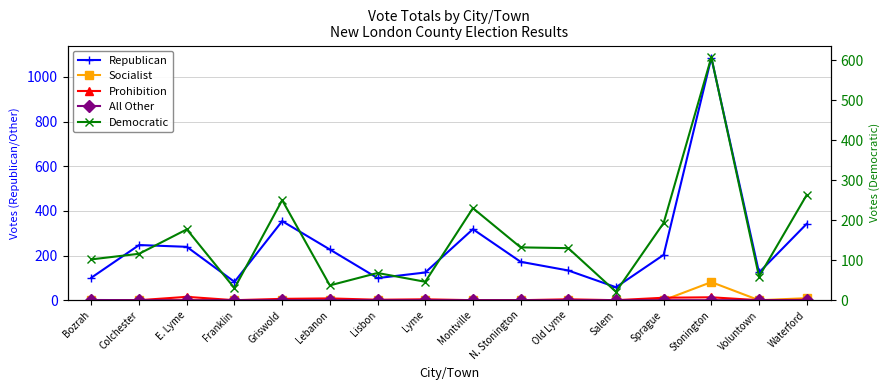

Reading left to right, what are all the values shown in this chart?

Republican: Bozrah=101	Colchester=247	E. Lyme=239	Franklin=82	Griswold=354	Lebanon=227	Lisbon=99	Lyme=124	Montville=318	N. Stonington=172	Old Lyme=133	Salem=58	Sprague=203	Stonington=1086	Voluntown=124	Waterford=342
Socialist: Bozrah=0	Colchester=0	E. Lyme=0	Franklin=0	Griswold=0	Lebanon=0	Lisbon=0	Lyme=0	Montville=0	N. Stonington=0	Old Lyme=0	Salem=0	Sprague=0	Stonington=81	Voluntown=0	Waterford=9
Prohibition: Bozrah=0	Colchester=0	E. Lyme=15	Franklin=0	Griswold=6	Lebanon=8	Lisbon=2	Lyme=4	Montville=0	N. Stonington=0	Old Lyme=4	Salem=0	Sprague=11	Stonington=13	Voluntown=0	Waterford=2
All Other: Bozrah=1	Colchester=0	E. Lyme=0	Franklin=0	Griswold=0	Lebanon=0	Lisbon=0	Lyme=0	Montville=0	N. Stonington=0	Old Lyme=0	Salem=0	Sprague=0	Stonington=0	Voluntown=0	Waterford=0
Democratic: Bozrah=102	Colchester=116	E. Lyme=177	Franklin=30	Griswold=250	Lebanon=37	Lisbon=68	Lyme=46	Montville=230	N. Stonington=132	Old Lyme=130	Salem=21	Sprague=193	Stonington=607	Voluntown=59	Waterford=263